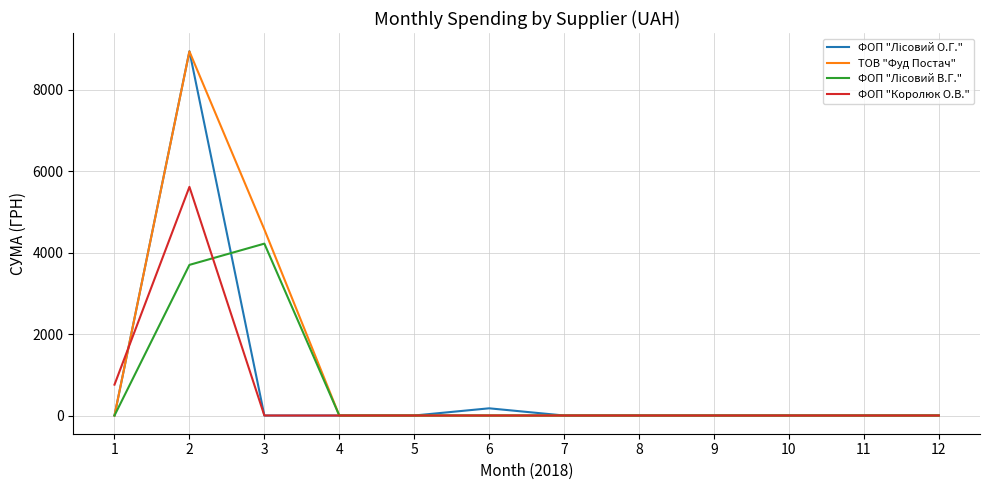

What is the difference between the highest and lowest values at 2?

5243.2